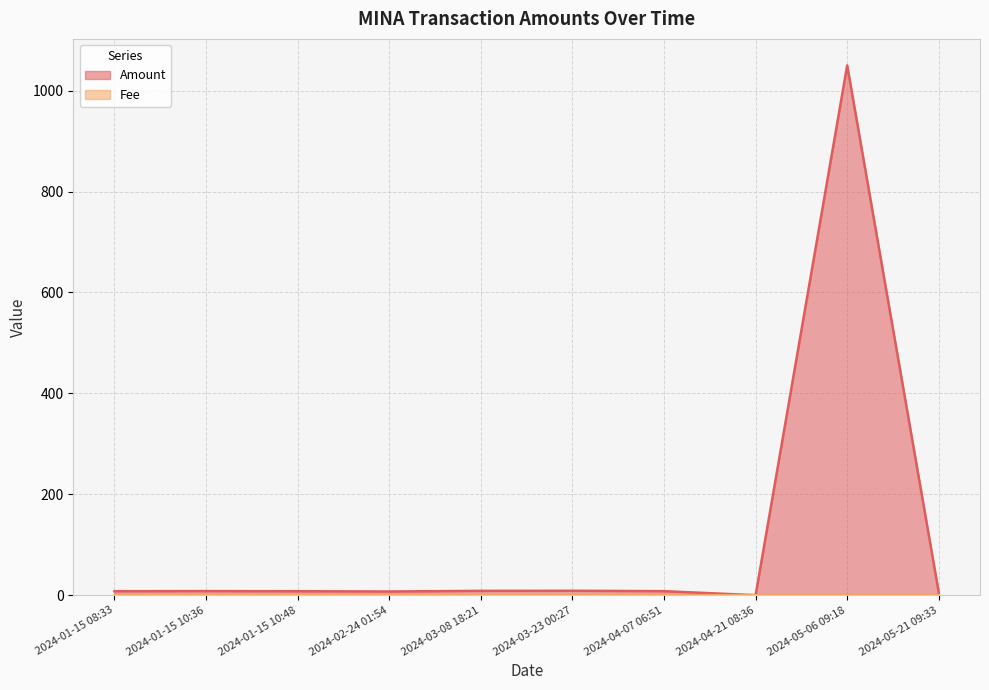

The Fee series shows 0.0 at 2024-03-23 00:27. True or false?

False